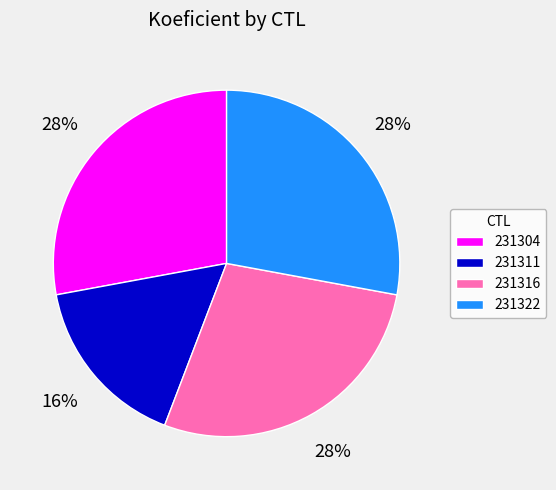

To the nearest percent, what is the average slice percentage?

25%